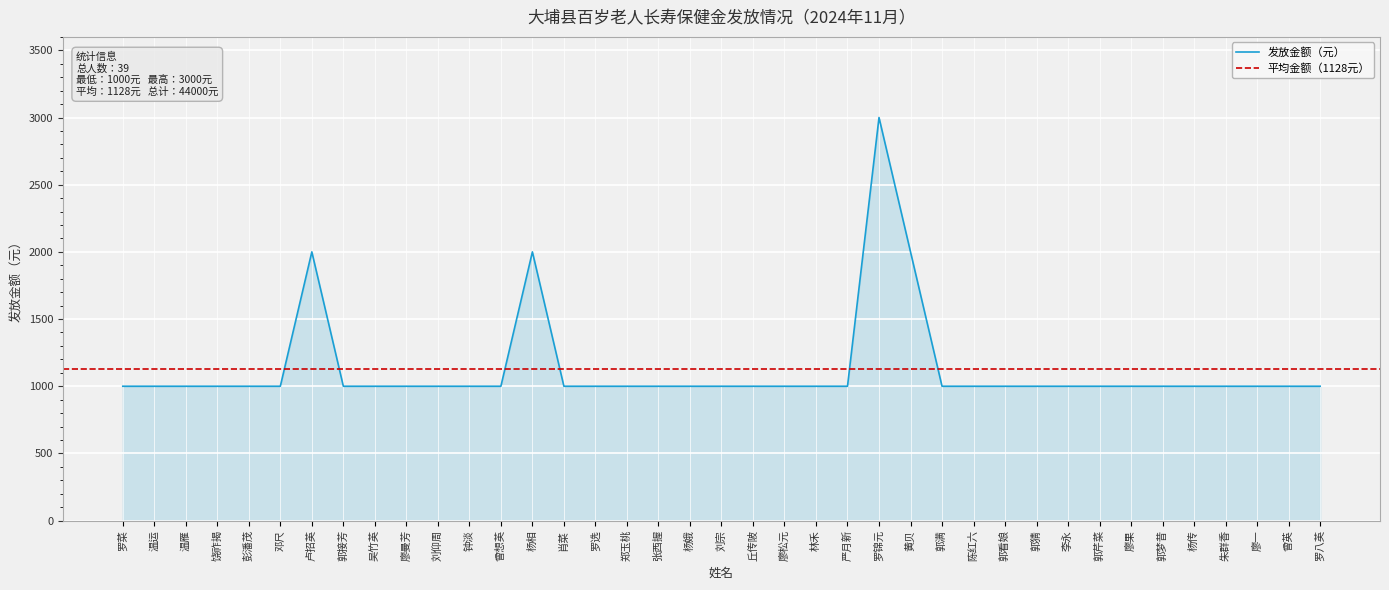

What is the sum of all values?

44000